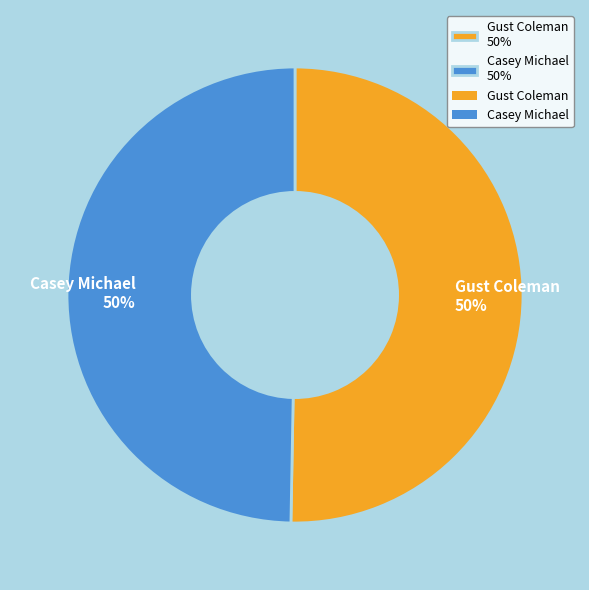

To the nearest percent, what is the average slice percentage?

50%